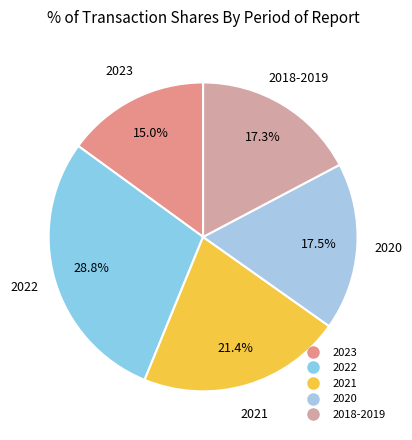

How many slices are in this pie chart?

5